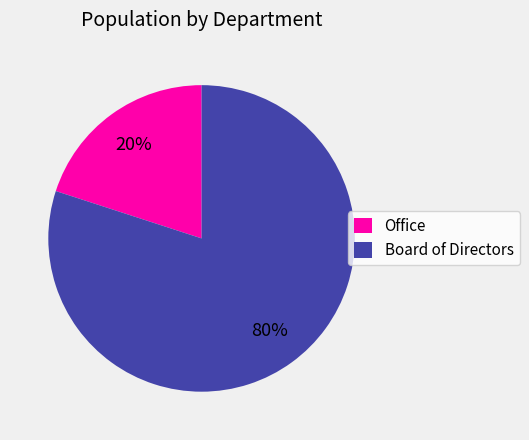

Which slice is the smallest?

Office